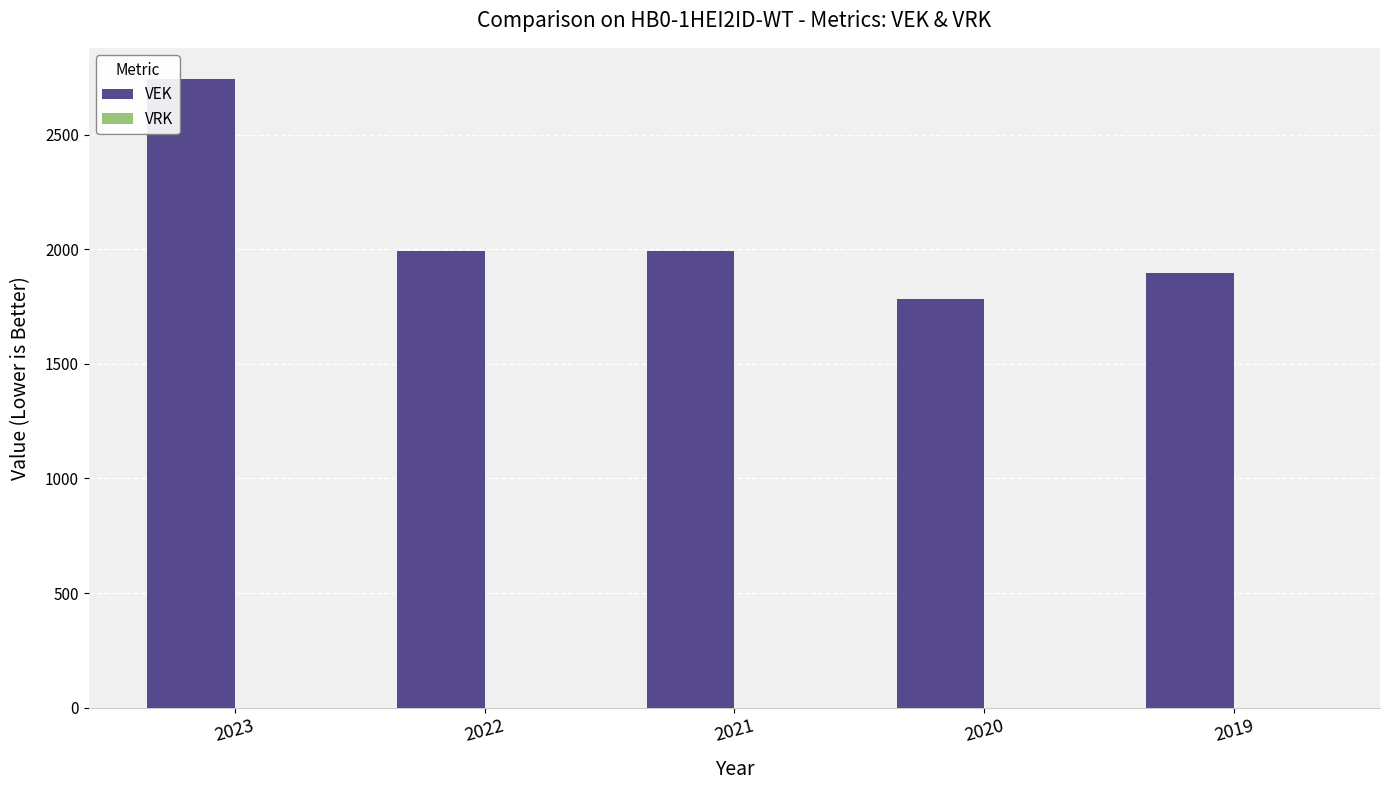

Reading right to left, what are all the values shown in this chart?

2019=1896	2020=1782	2021=1992	2022=1992	2023=2742